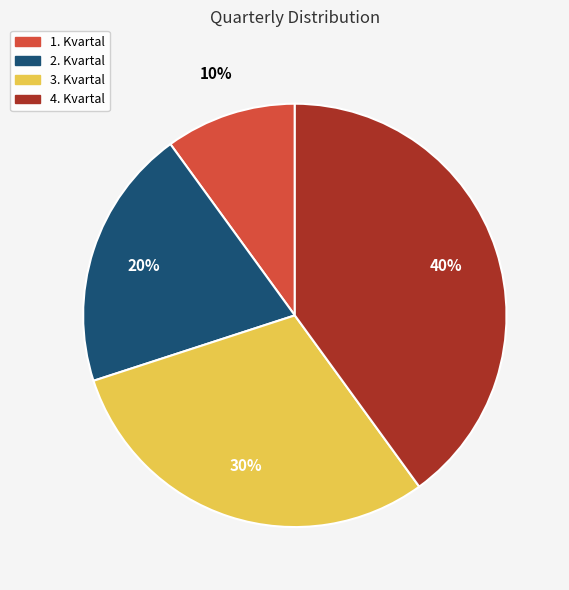

To the nearest percent, what percentage of the pie is 2. Kvartal?

20%